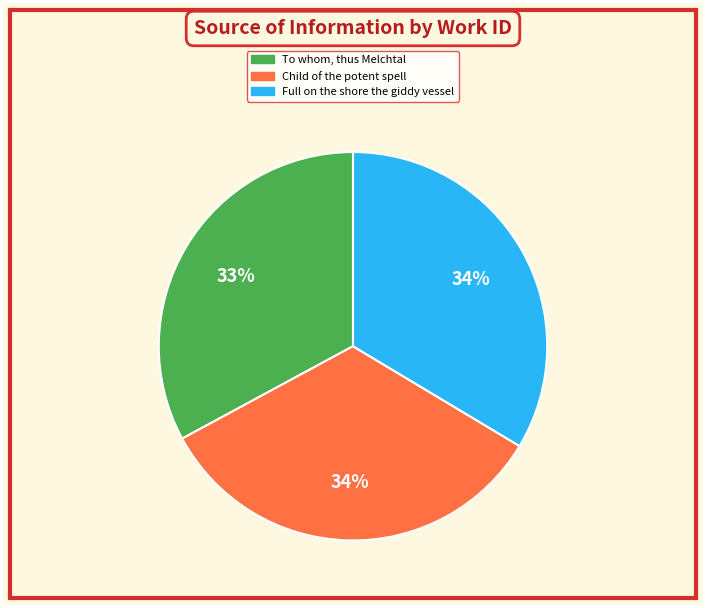

What is the smallest slice in the pie chart?

To whom, thus Melchtal